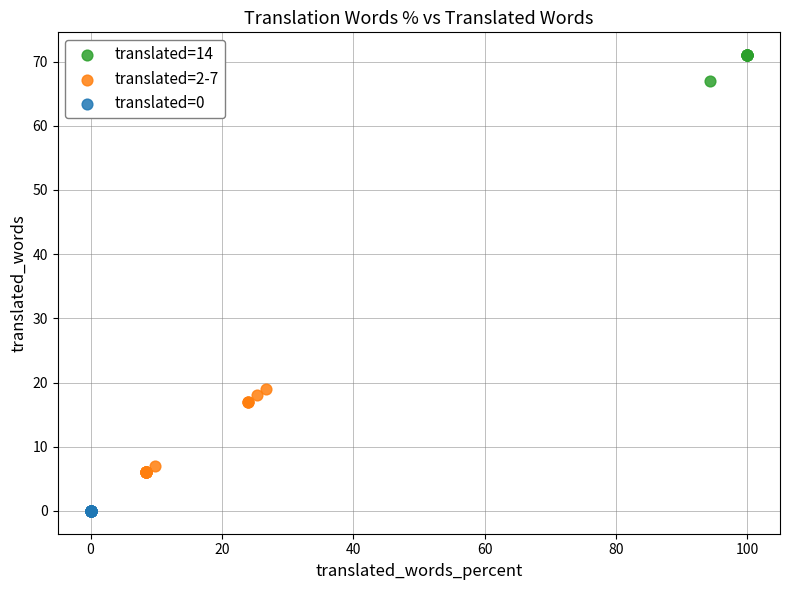

Which series reaches the maximum Y coordinate?

translated=14